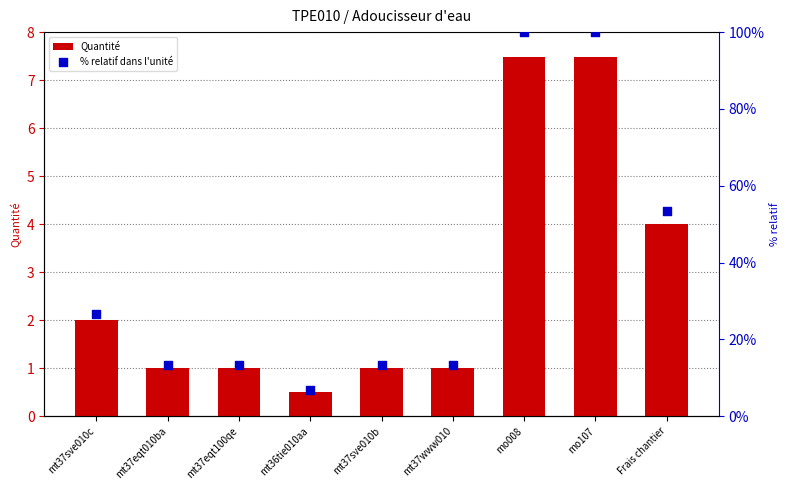

Which series has the largest Y range (max minus min)?

% relatif dans l'unité